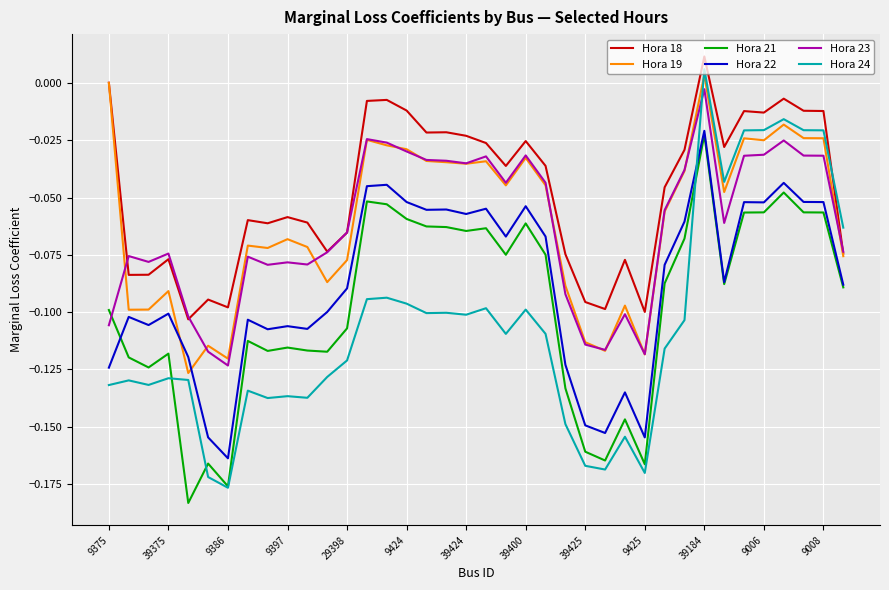

Which series has the largest total across all categories?

Hora 18